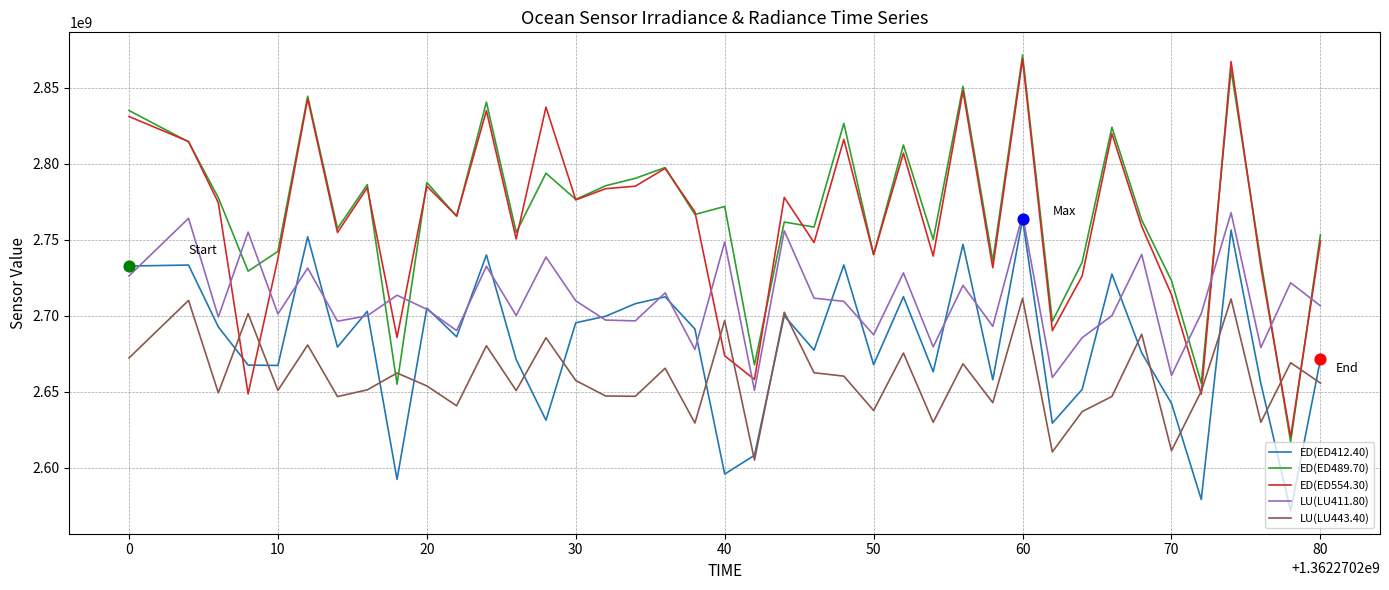

How many intersections are there between ED(ED412.40) and ED(ED554.30)?

2